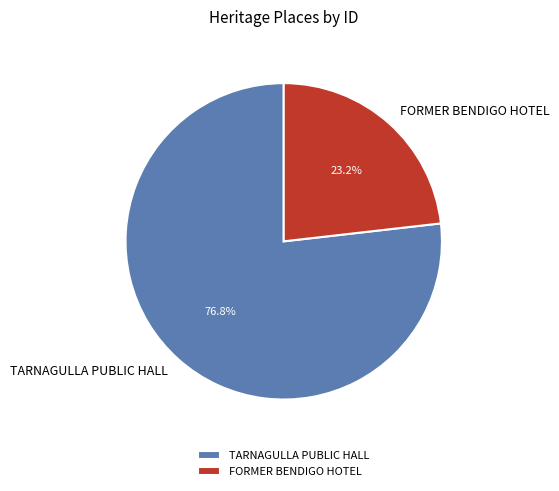

Is there a majority slice in this chart?

Yes